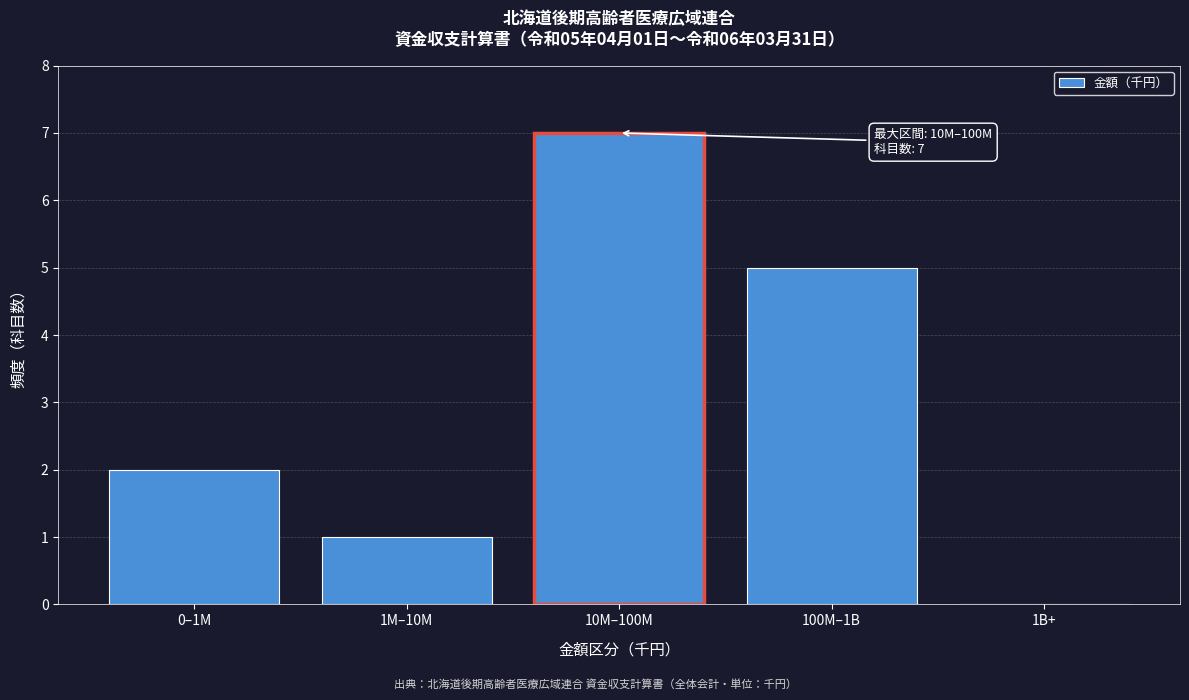

Reading left to right, what are all the values shown in this chart?

0–1M=2	1M–10M=1	10M–100M=7	100M–1B=5	1B+=0